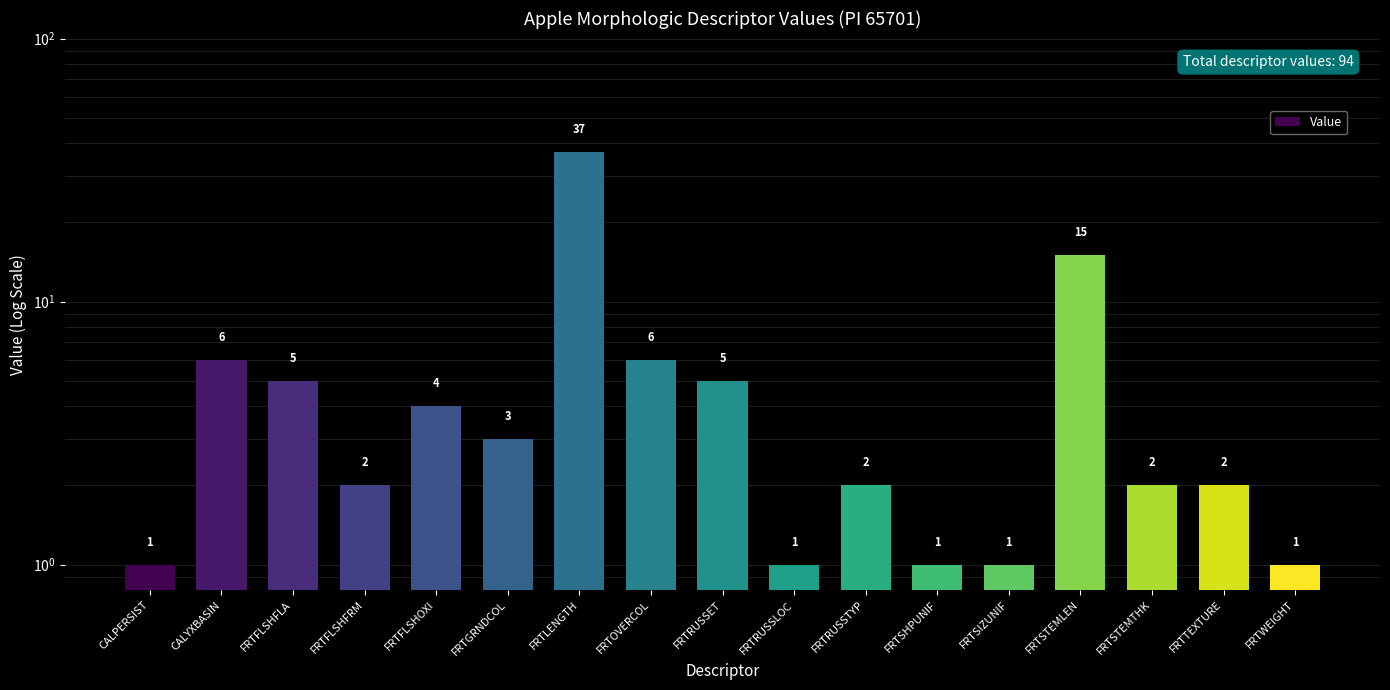

True or false: the data shows 1 at FRTRUSSLOC.

True